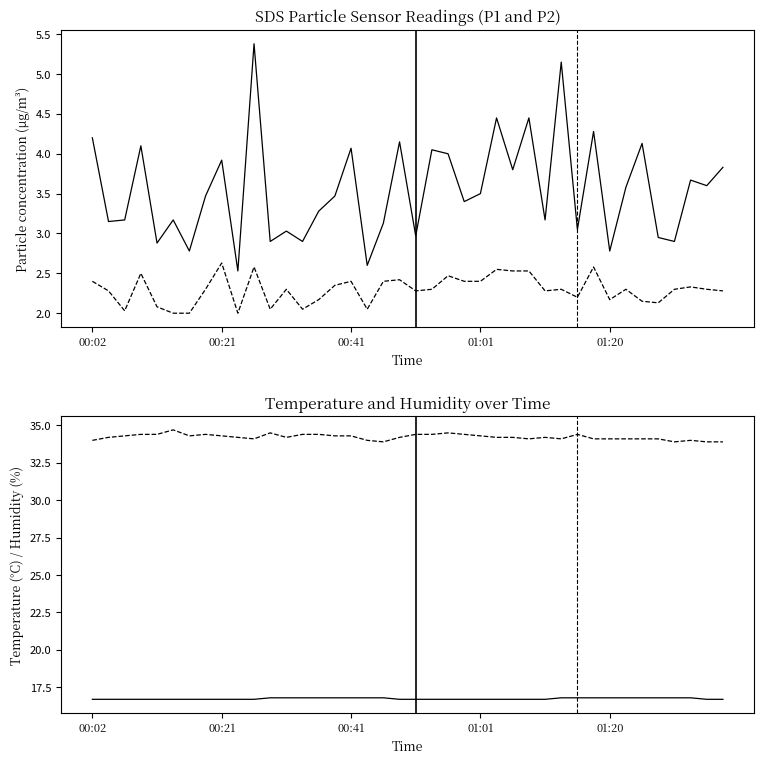

What position from the right is 33?

7